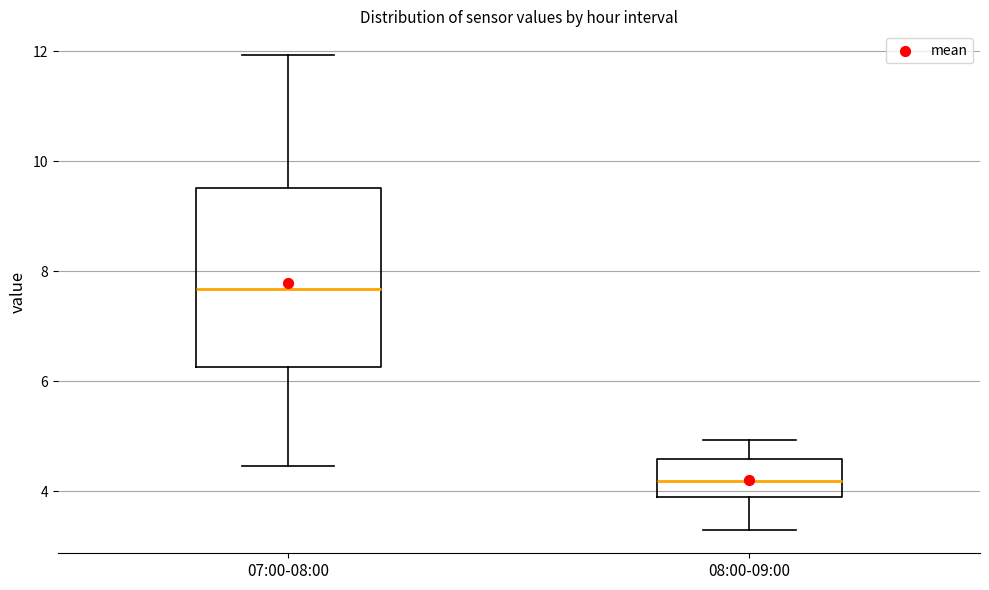

Reading left to right, transcribe this box plot: for each box, give where its median line is, the range the box spans, and where its two whiskers end, as read against the y-axis. The values are not printed on the chart, so give them approximately, as read against the axis.

07:00-08:00: median 7.6, box 6.2 to 9.6, whiskers 4.4 to 12.0
08:00-09:00: median 4.2, box 3.8 to 4.6, whiskers 3.4 to 5.0